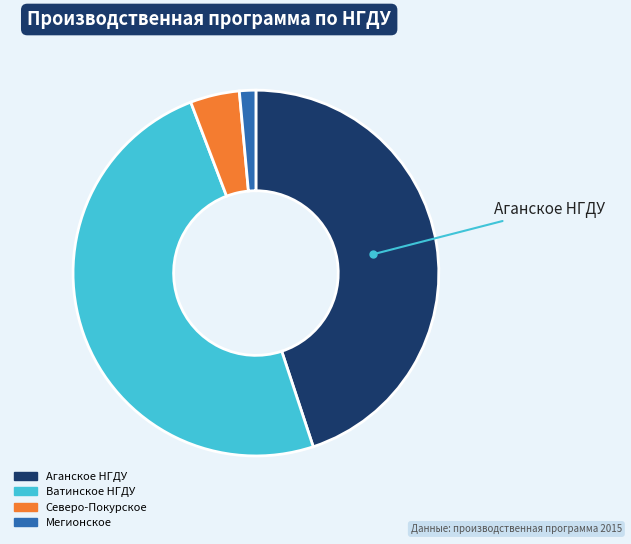

Count the number of slices in the pie.

4